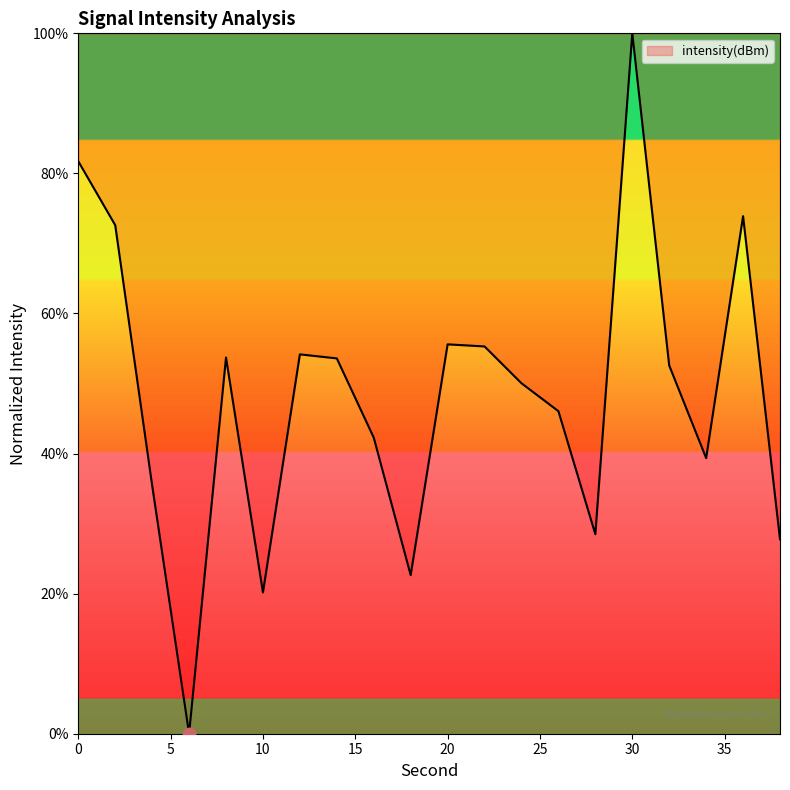

What is the maximum value shown in the chart?

100.0